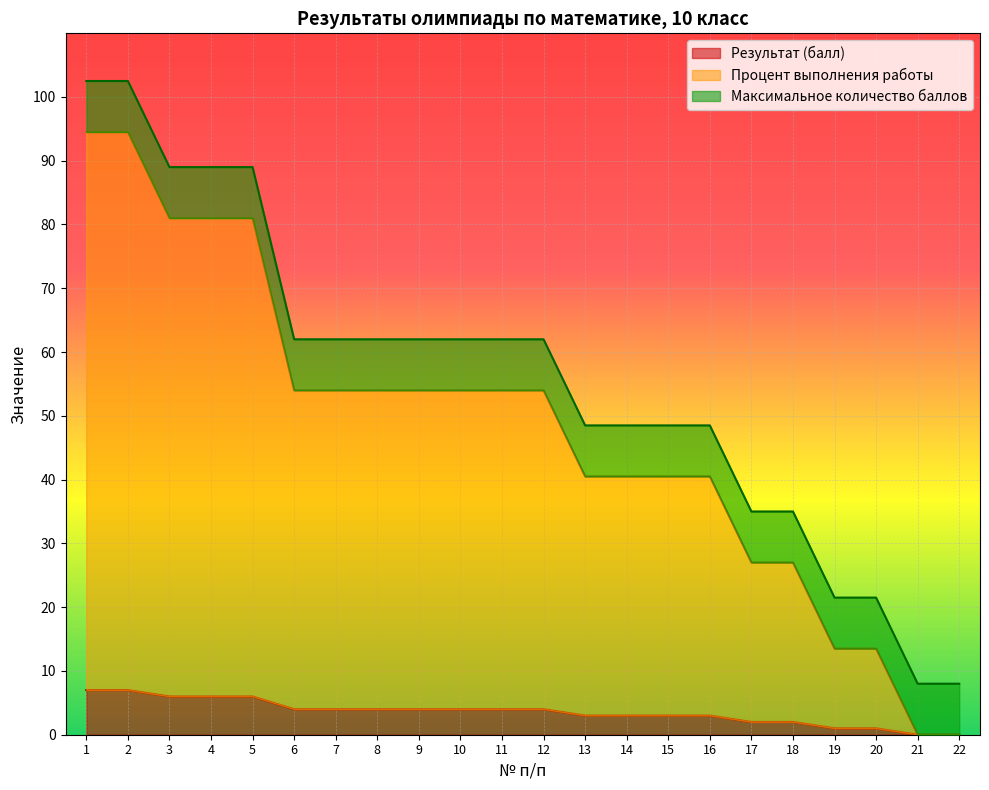

At which label does Результат (балл) first exceed 4?

1